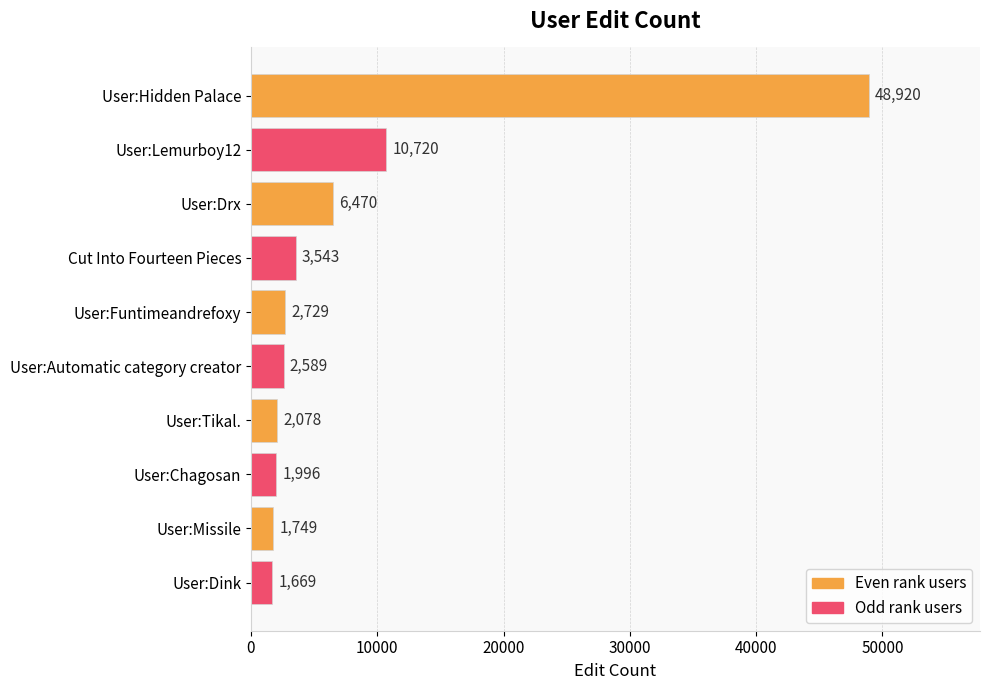

Where is the data nearest to the value 25294?

User:Lemurboy12